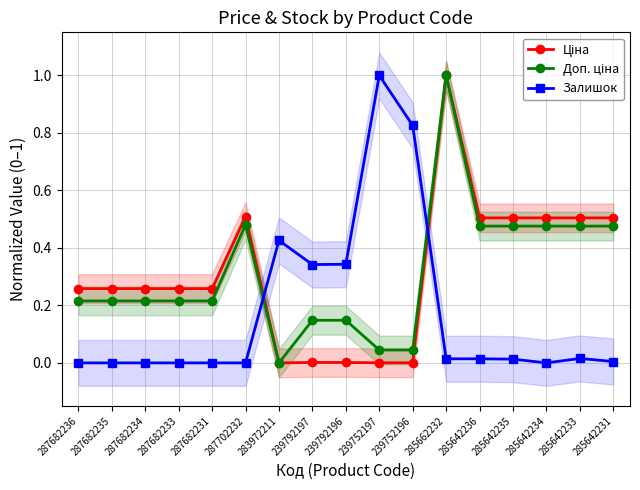

In Доп. ціна, how many points are lower than both neighbors (excluding endpoints)?

1